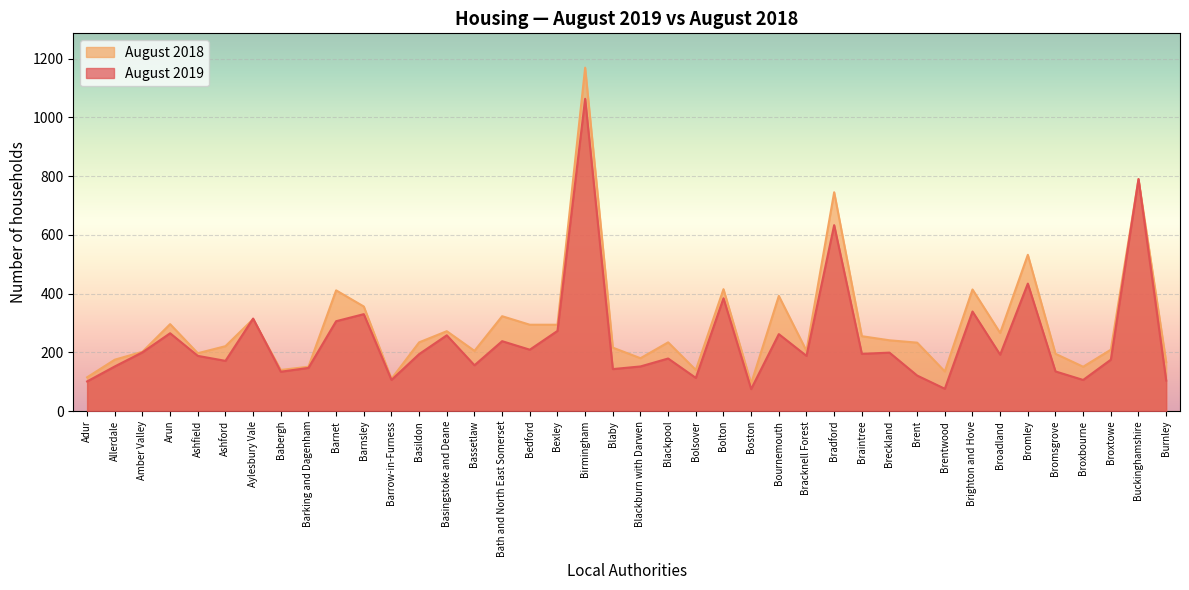

In August 2018, how many points are higher than both neighbors (excluding endpoints)?

13